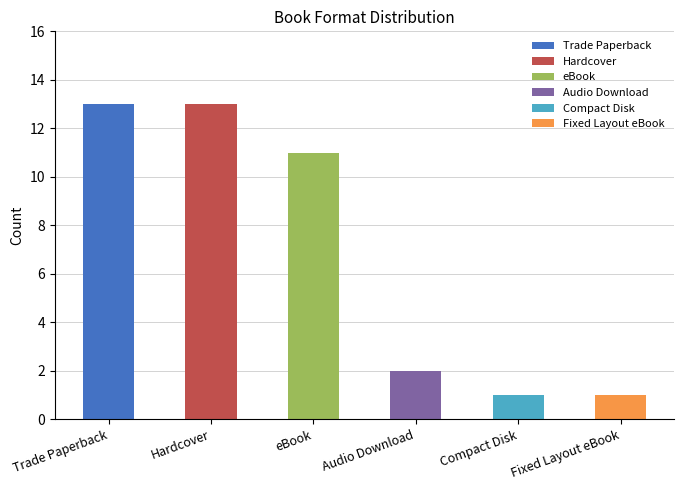

Which series has the largest range (max minus min)?

Trade Paperback